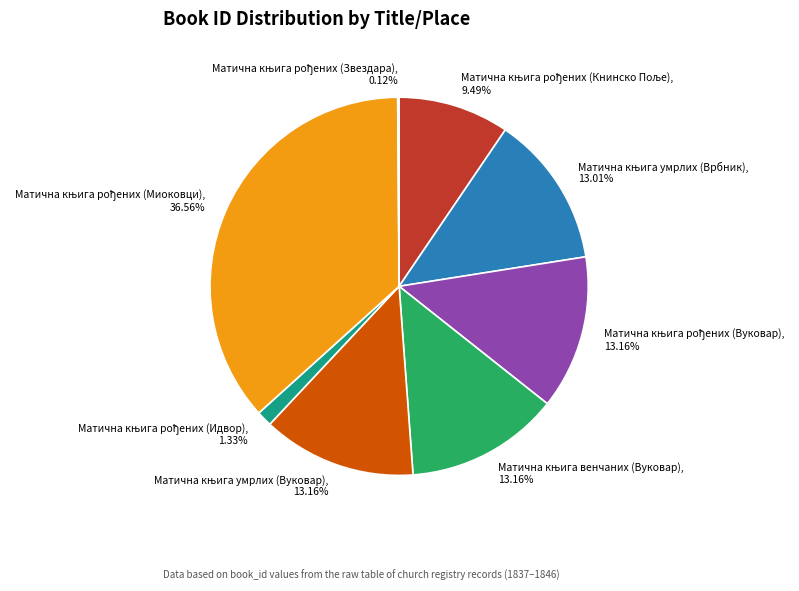

Is there any slice that represents more than half of the pie?

No